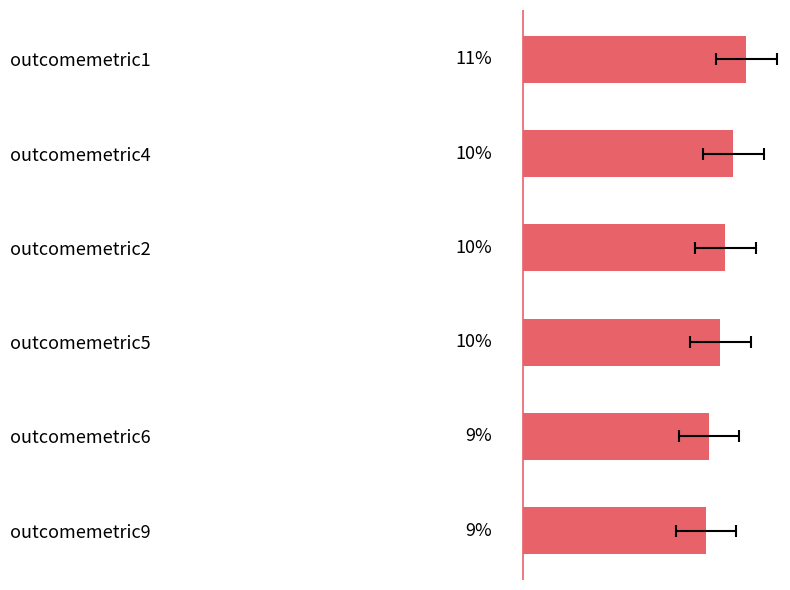

What is the smallest value displayed?

9.1